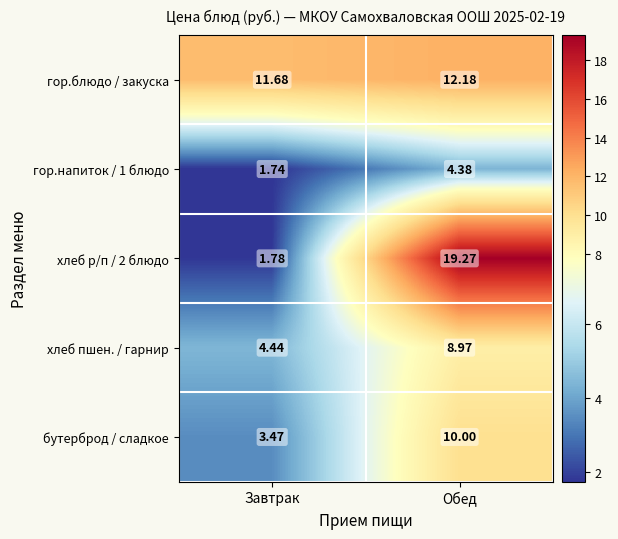

List the labels in order of хлеб р/п / 2 блюдо value, largest first.

Обед, Завтрак